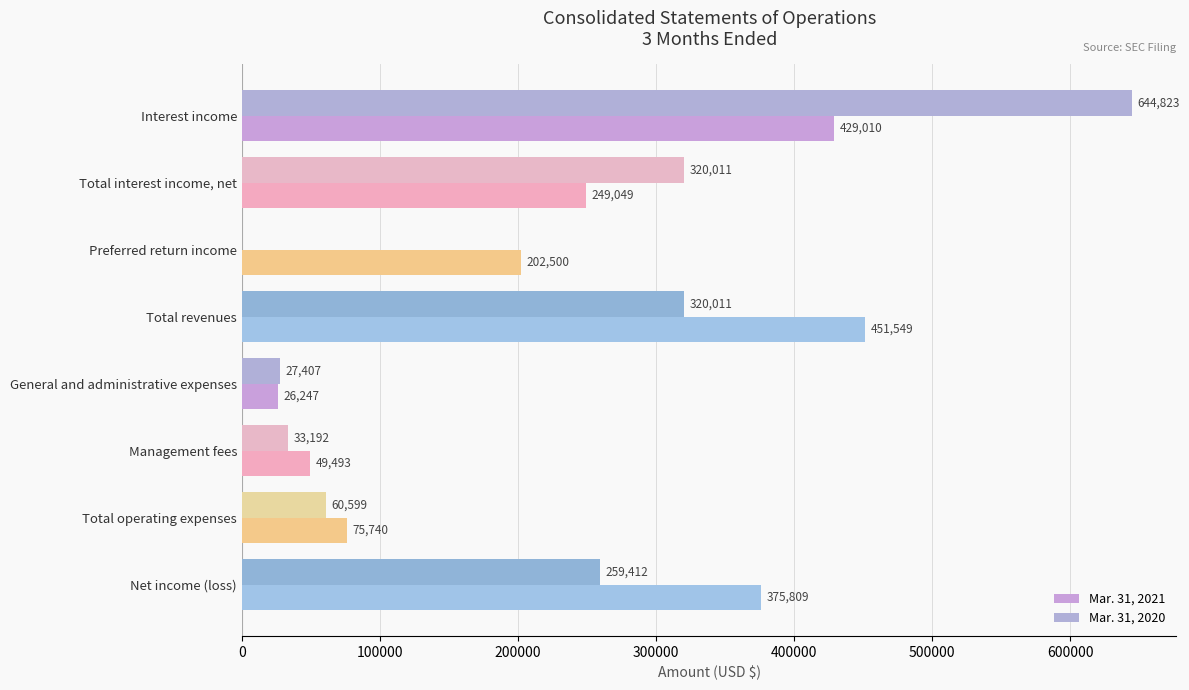

What are all the series names shown in the legend?

Mar. 31, 2021, Mar. 31, 2020